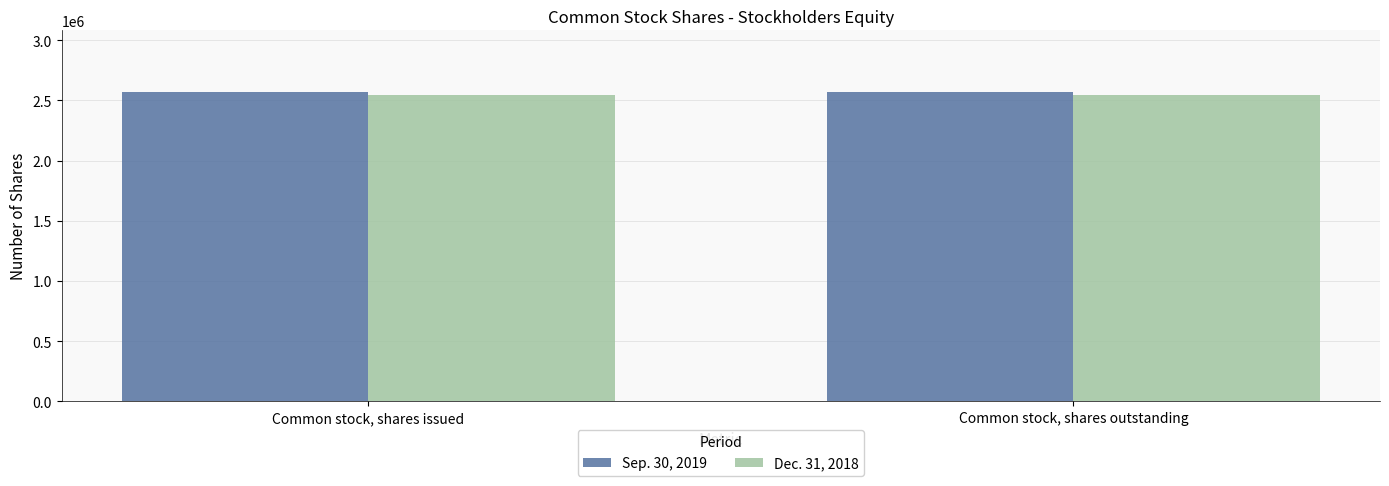

What is the spread (max minus min) of values at Common stock, shares outstanding?

23887